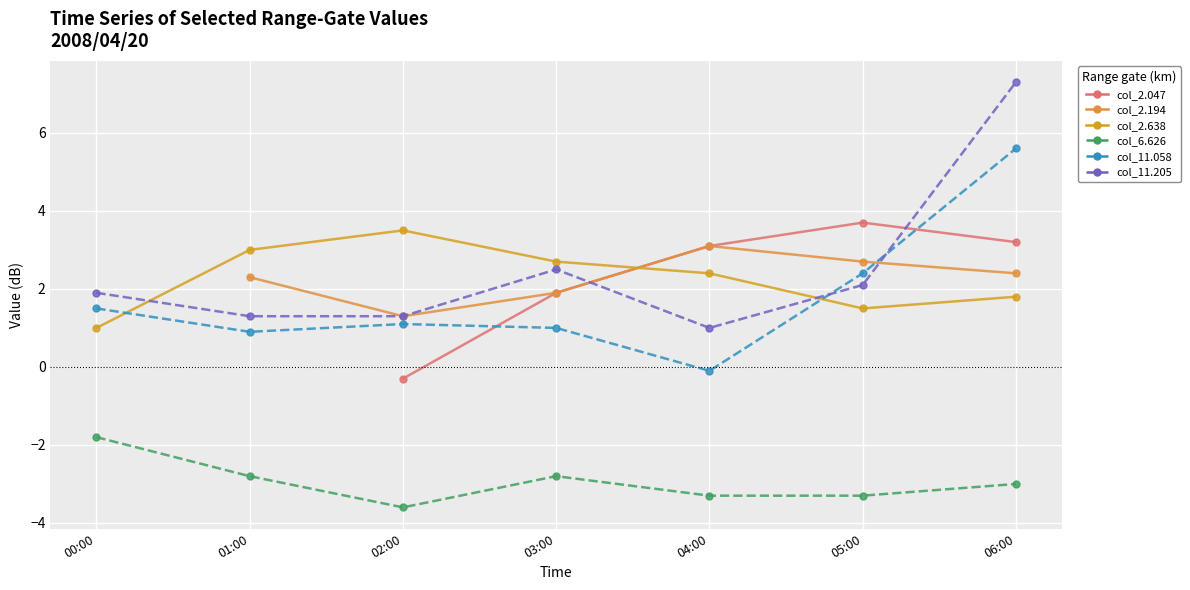

How many data points in col_2.194 are above 2?

4